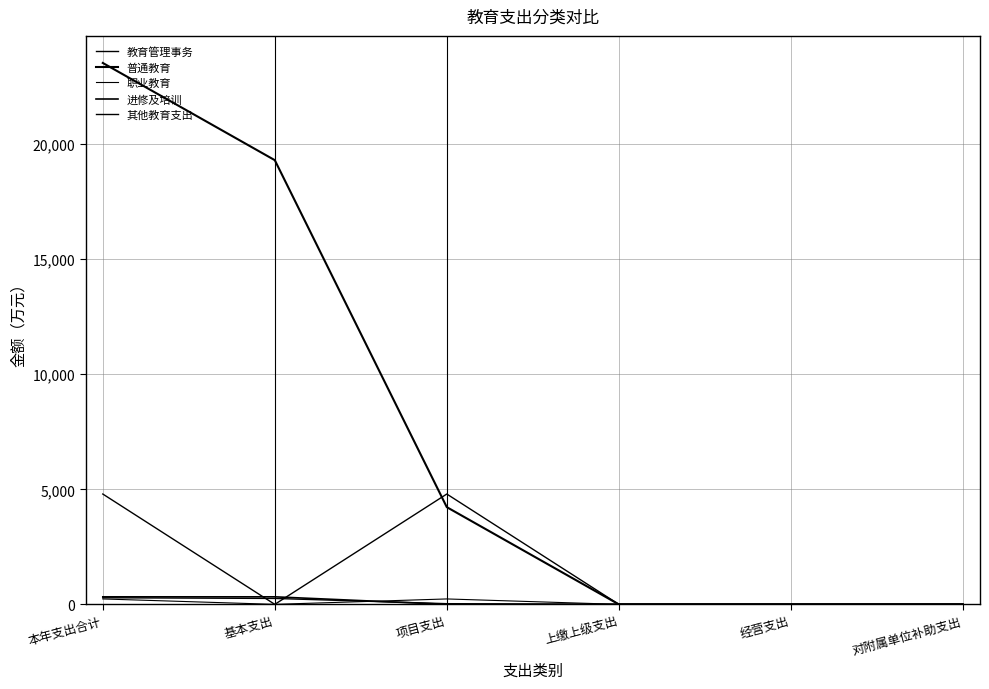

How many lines are shown in the chart?

5